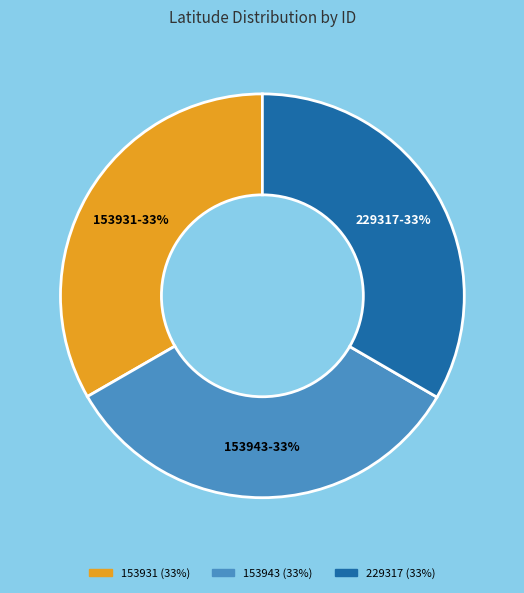

The 153943 slice represents 33% of the pie. True or false?

True